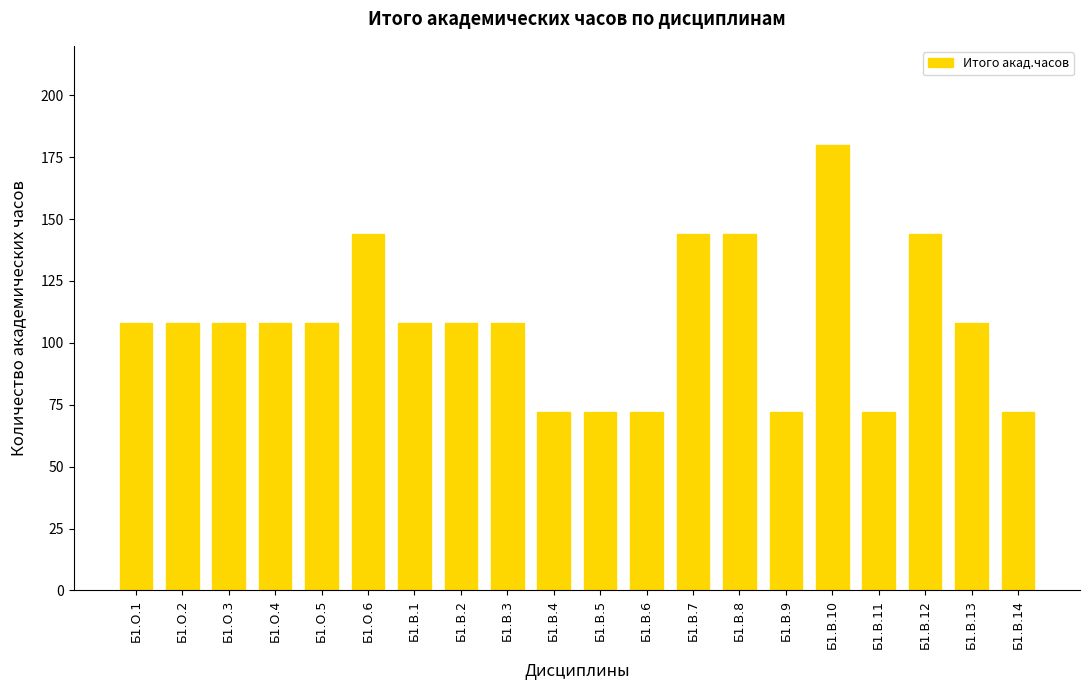

What is the sum of the values at Б1.О.2 and Б1.О.6?

252